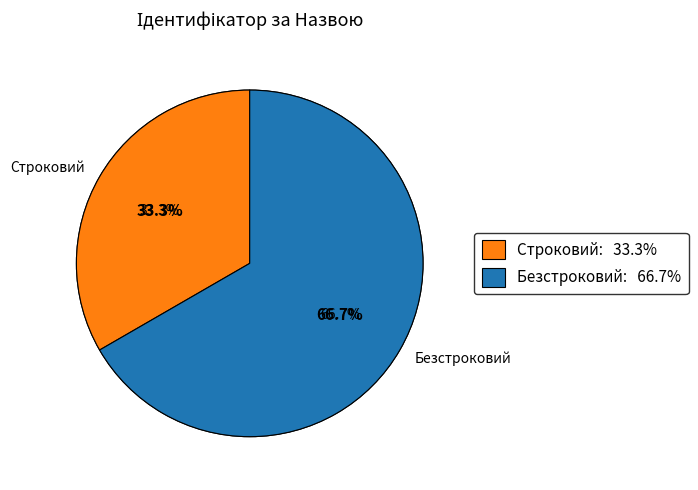

Which slice is the largest?

Безстроковий